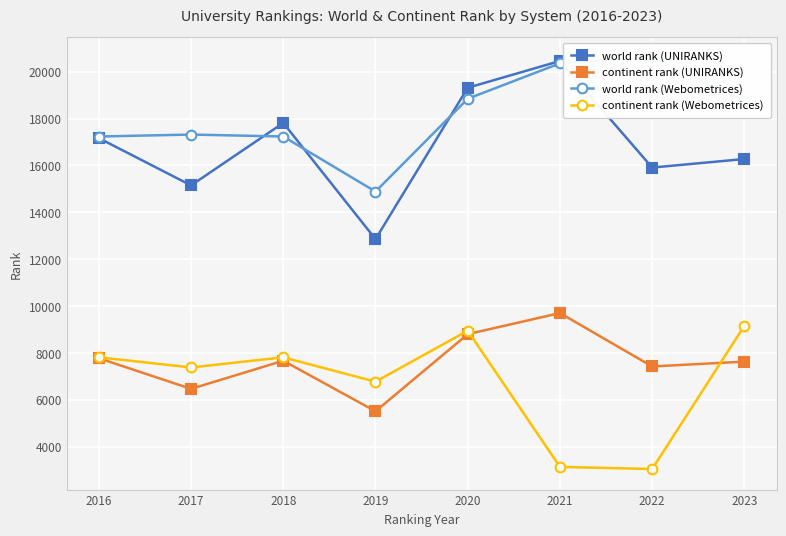

At which category is the sum across all series the highest?

2020